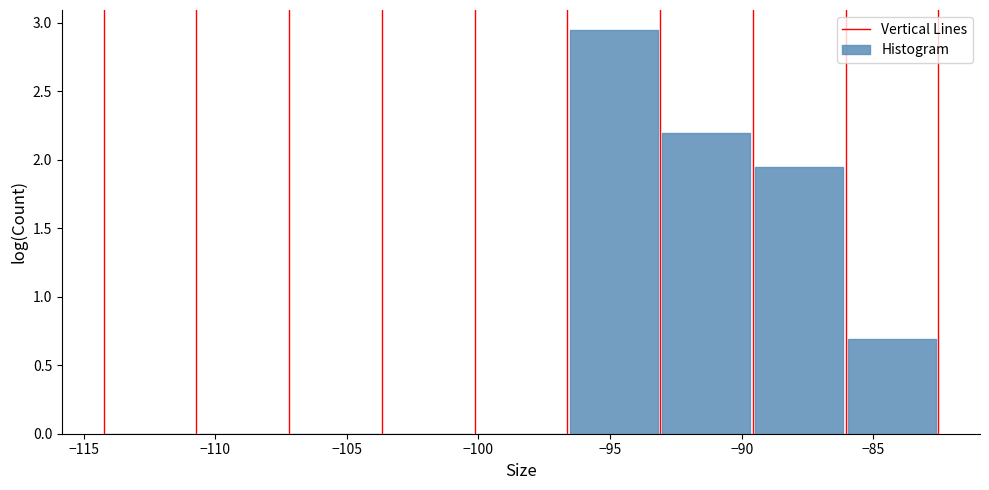

Reading left to right, transcribe this chart: for each bar, give the range it covers on the x-axis and its height. Neither the bar edges nor the heights are printed on the chart, so give them approximately, as read against the axes.

-114.0 to -110.5: under 0.05
-110.5 to -107.0: 0
-107.0 to -103.5: 0
-103.5 to -100.0: 0
-100.0 to -96.5: 0
-96.5 to -93.0: 2.95
-93.0 to -89.5: 2.20
-89.5 to -86.0: 1.95
-86.0 to -82.5: 0.70